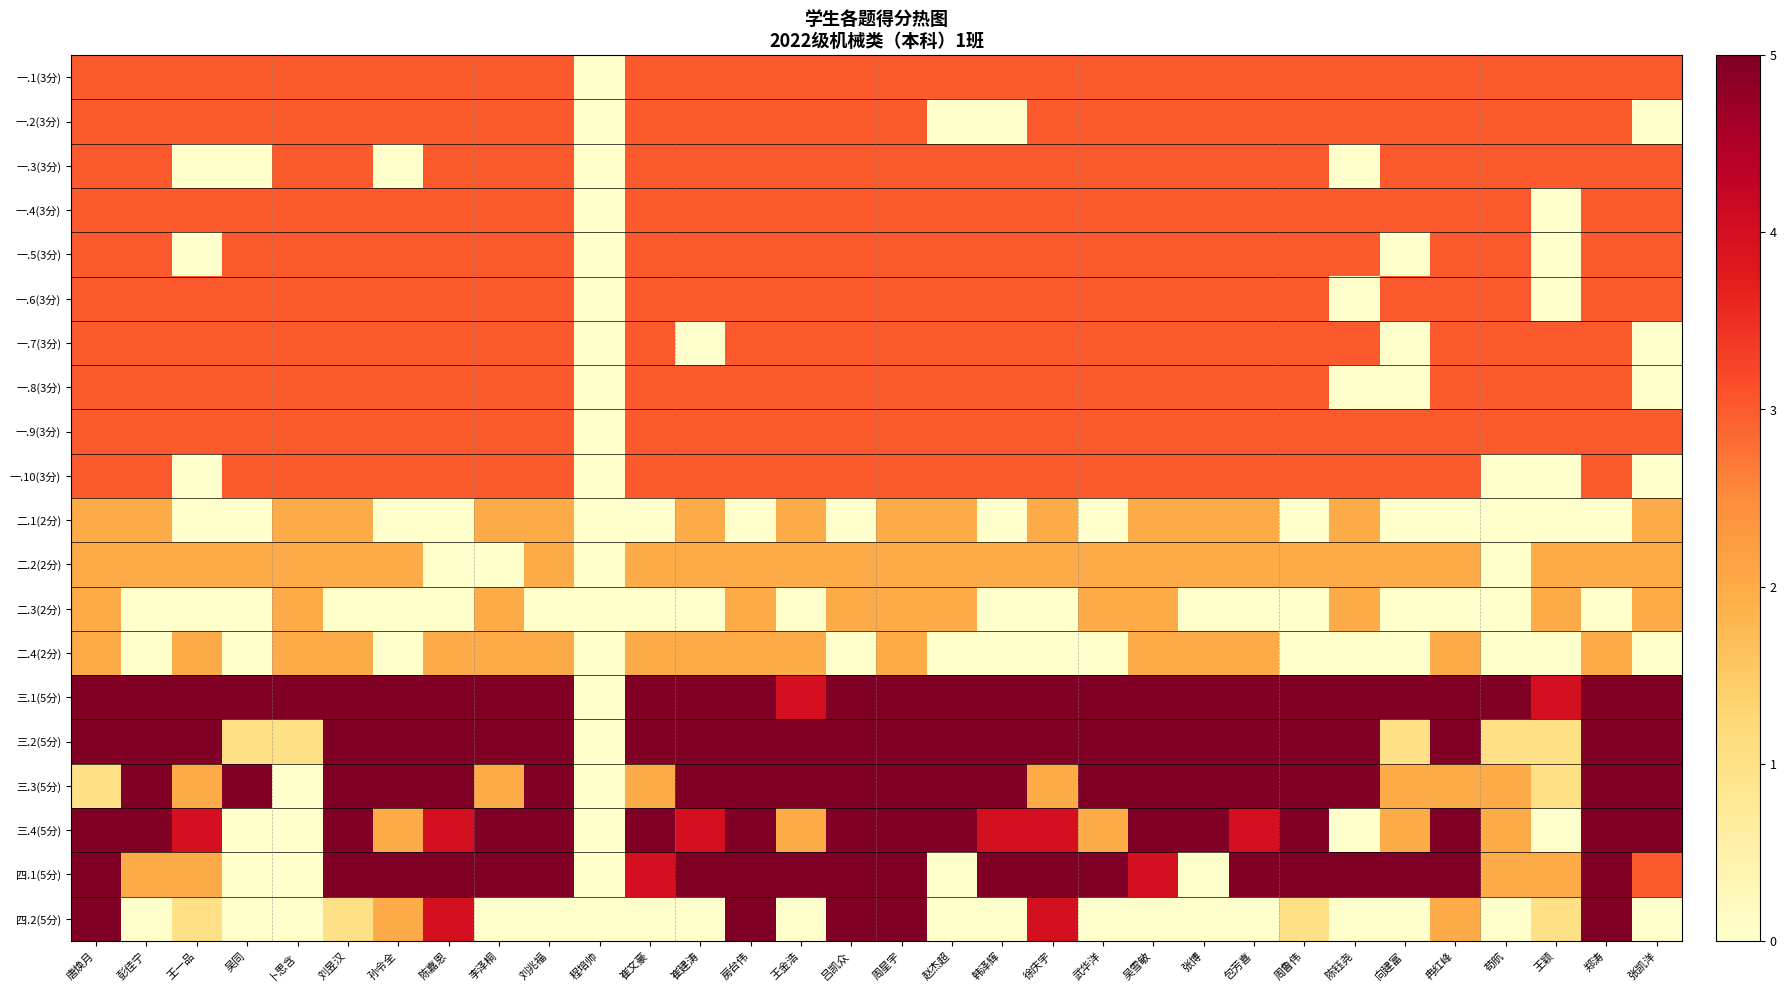

At 周鲁伟, list the series in order from smallest to largest.

二.1(2分), 二.3(2分), 二.4(2分), 四.2(5分), 二.2(2分), 一.1(3分), 一.2(3分), 一.3(3分), 一.4(3分), 一.5(3分), 一.6(3分), 一.7(3分), 一.8(3分), 一.9(3分), 一.10(3分), 三.1(5分), 三.2(5分), 三.3(5分), 三.4(5分), 四.1(5分)